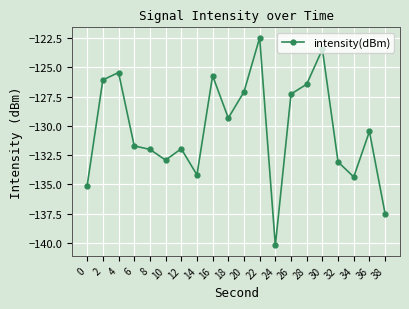

What is the value of the 18th point from the left?

-134.4